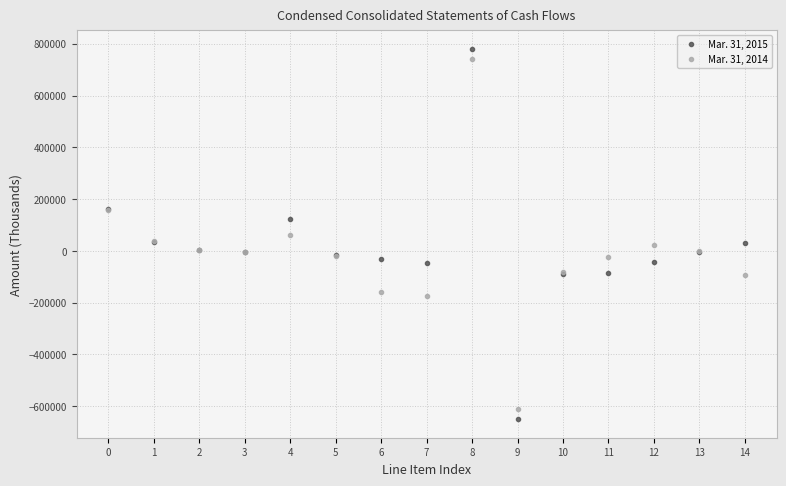

True or false: Mar. 31, 2015 has more than 1 interior local peaks.

True